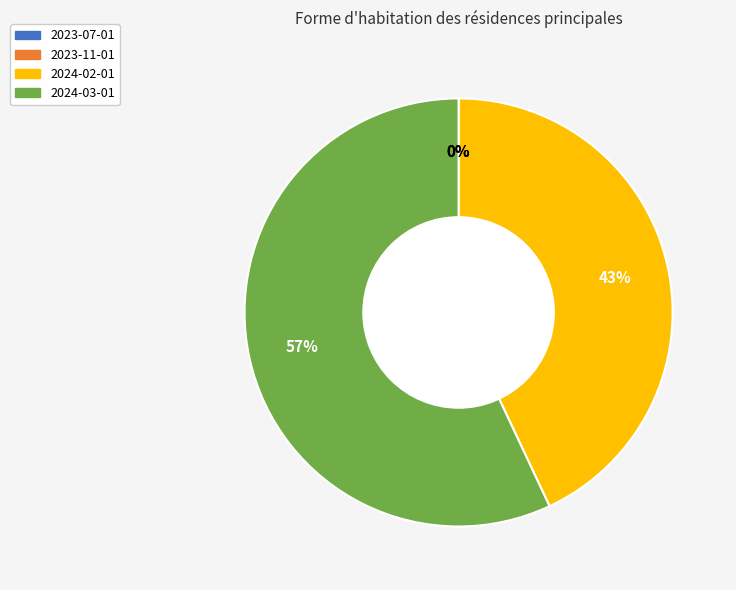

What percentage is the 2024-02-01 slice, to the nearest percent?

43%